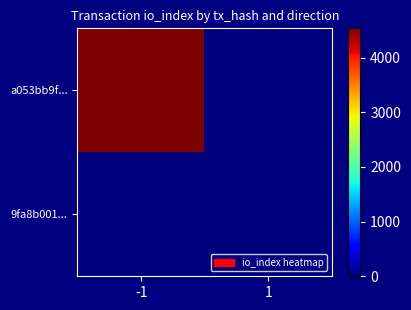

Reading left to right, transcribe all the data shown in this chart.

a053bb9f...: -1=4534	1=0
9fa8b001...: -1=0	1=6